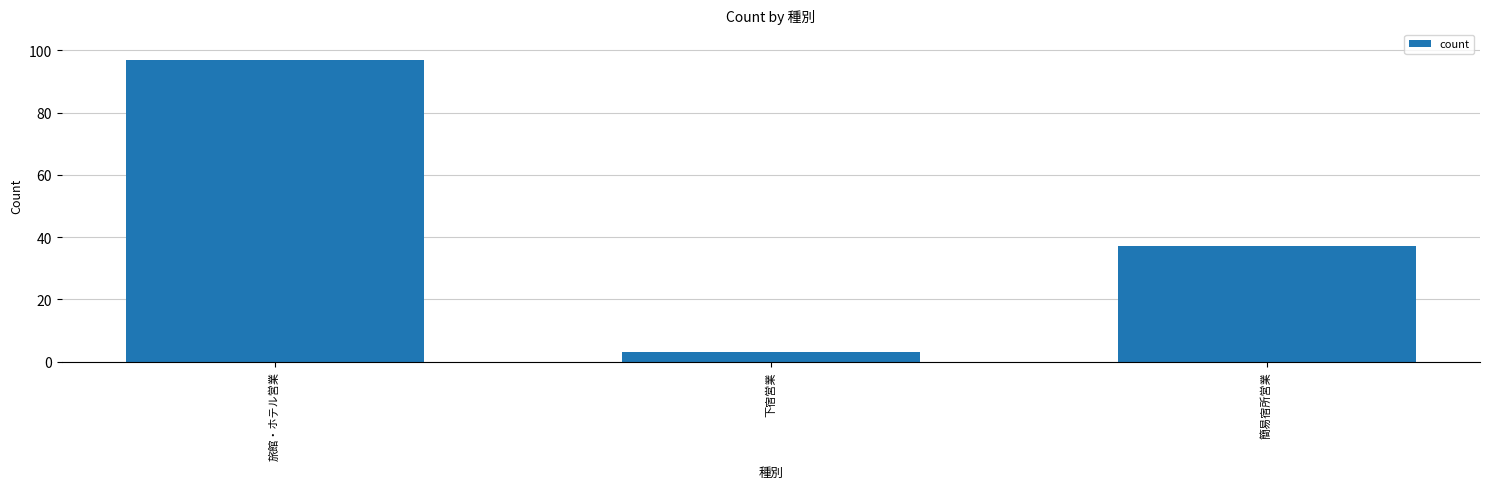

Reading right to left, transcribe all the data shown in this chart.

37	3	97